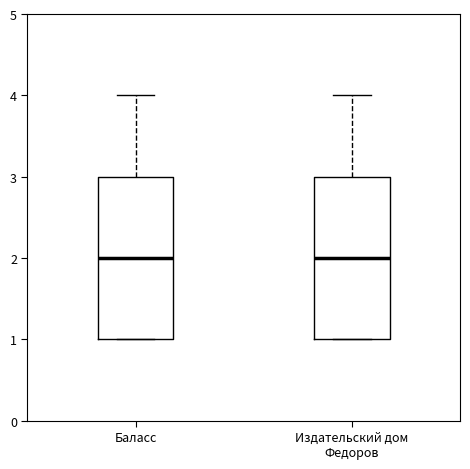

Where does the median line of the box for Баласс sit on the y-axis? The values are not printed on the chart, so give them approximately, as read against the axis.

2